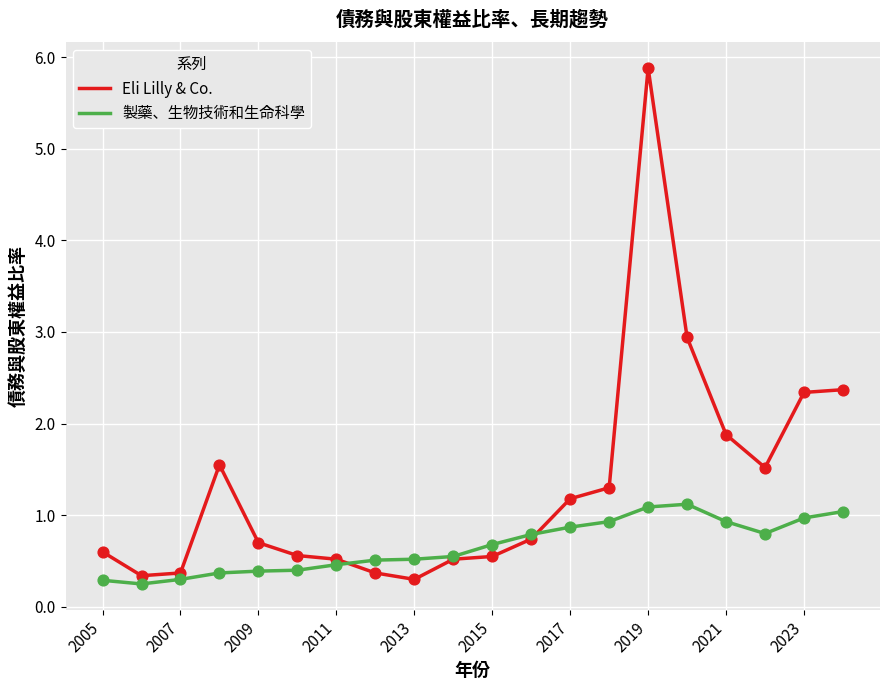

Which series has the largest range (max minus min)?

Eli Lilly & Co.